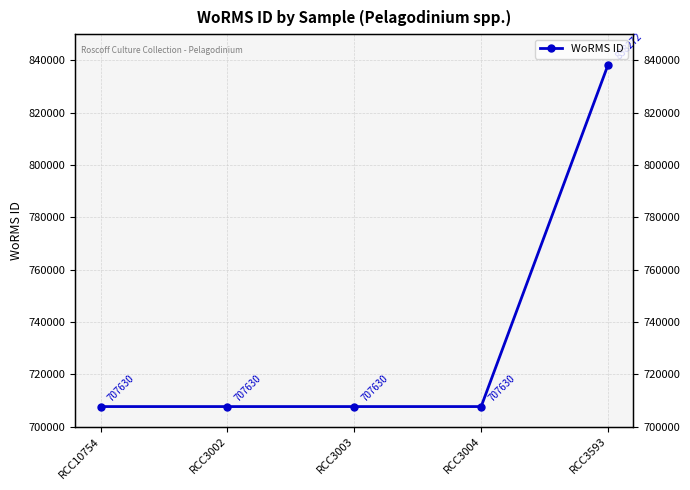

Rank the categories by value from lowest to highest.

RCC10754, RCC3002, RCC3003, RCC3004, RCC3593